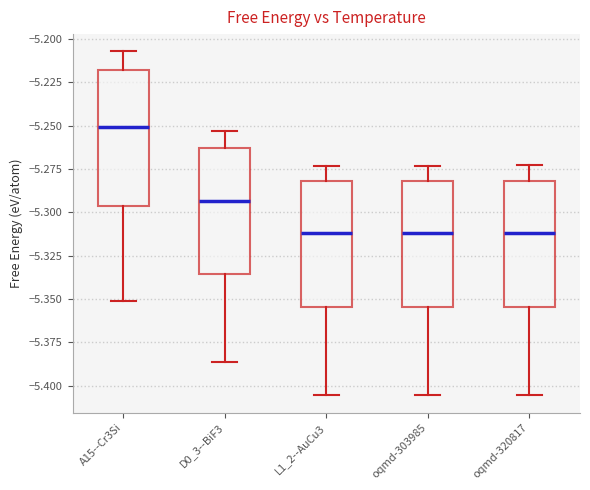

Reading left to right, transcribe this box plot: for each box, give where its median line is, the range the box spans, and where its two whiskers end, as read against the y-axis. The values are not printed on the chart, so give them approximately, as read against the axis.

A15--Cr3Si: median -5.250, box -5.295 to -5.220, whiskers -5.350 to -5.205
D0_3--BiF3: median -5.295, box -5.335 to -5.265, whiskers -5.385 to -5.255
L1_2--AuCu3: median -5.310, box -5.355 to -5.280, whiskers -5.405 to -5.275
oqmd-303985: median -5.310, box -5.355 to -5.280, whiskers -5.405 to -5.275
oqmd-320817: median -5.310, box -5.355 to -5.280, whiskers -5.405 to -5.275